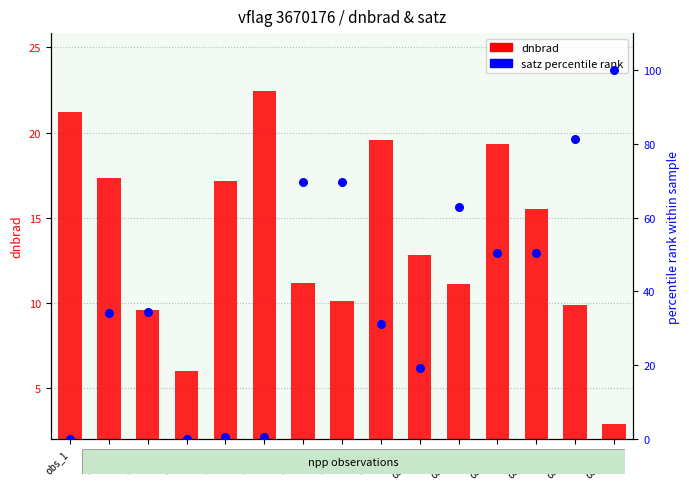

Which series has the largest Y range (max minus min)?

satz percentile rank